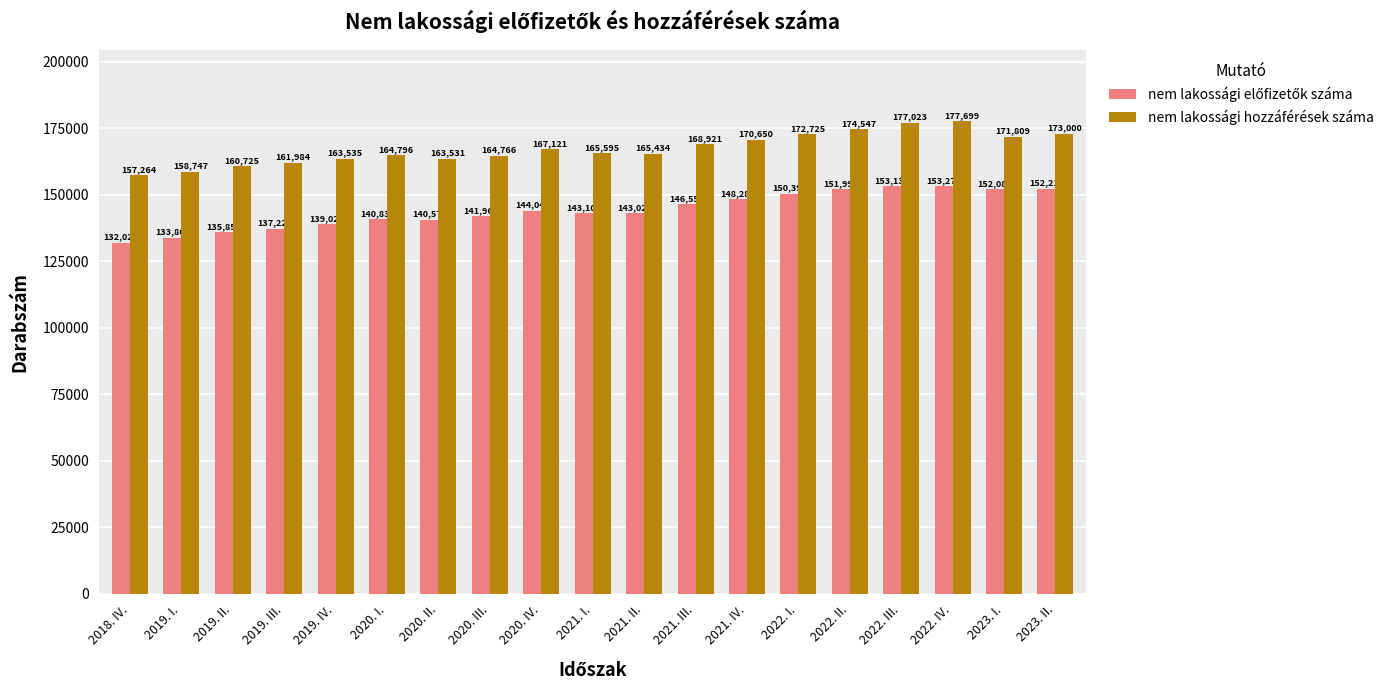

True or false: nem lakossági hozzáférések száma has a value of 168921 at 2021. III..

True